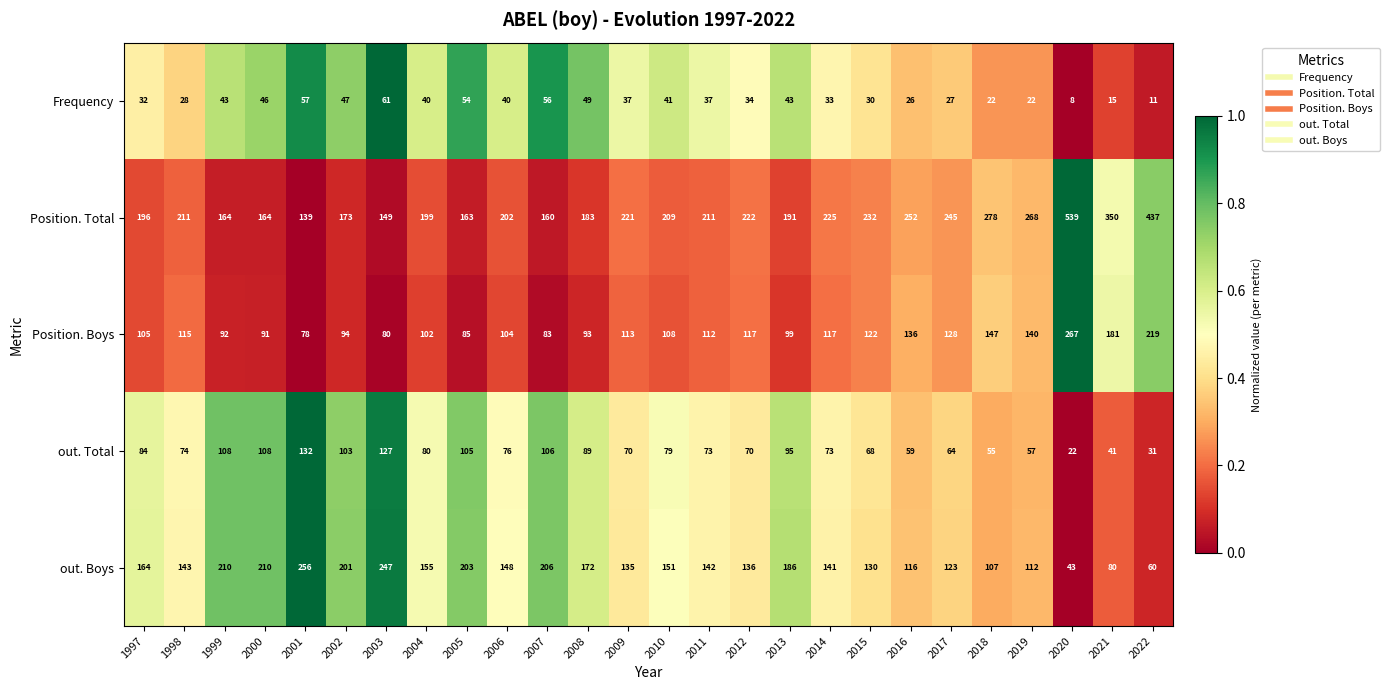

What is the minimum value shown in the chart?

8